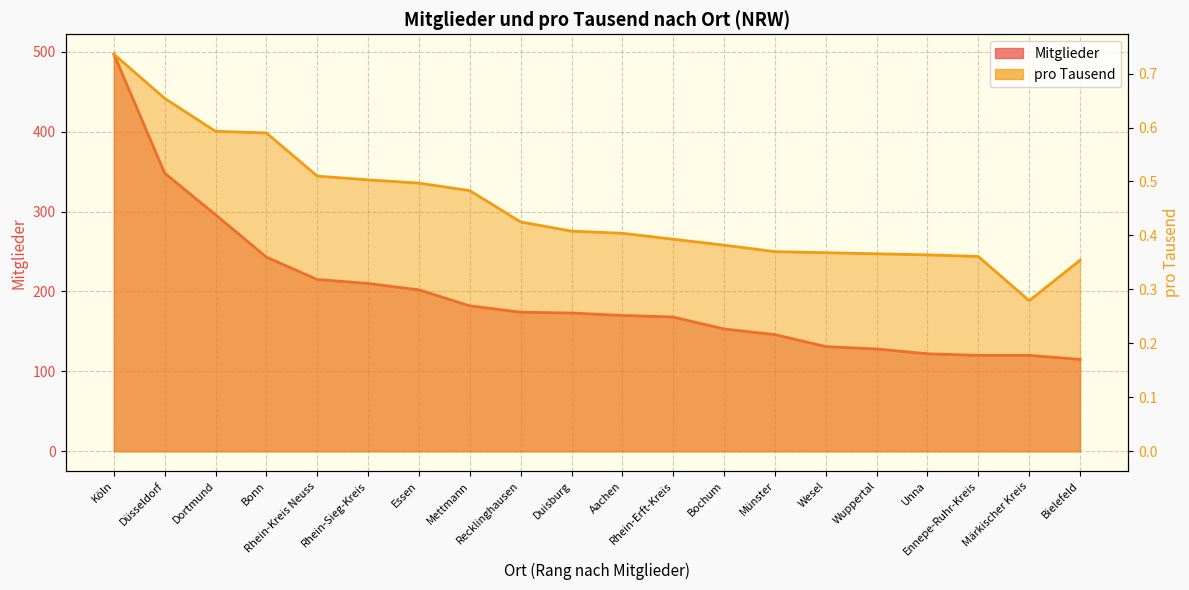

The Mitglieder series shows 215.9 at Märkischer Kreis. True or false?

False